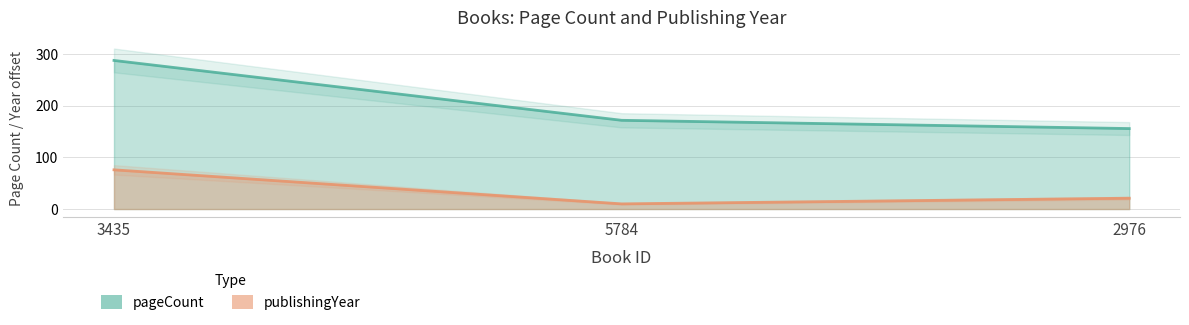

Rank the series by their average value, from highest to lowest.

pageCount, publishingYear